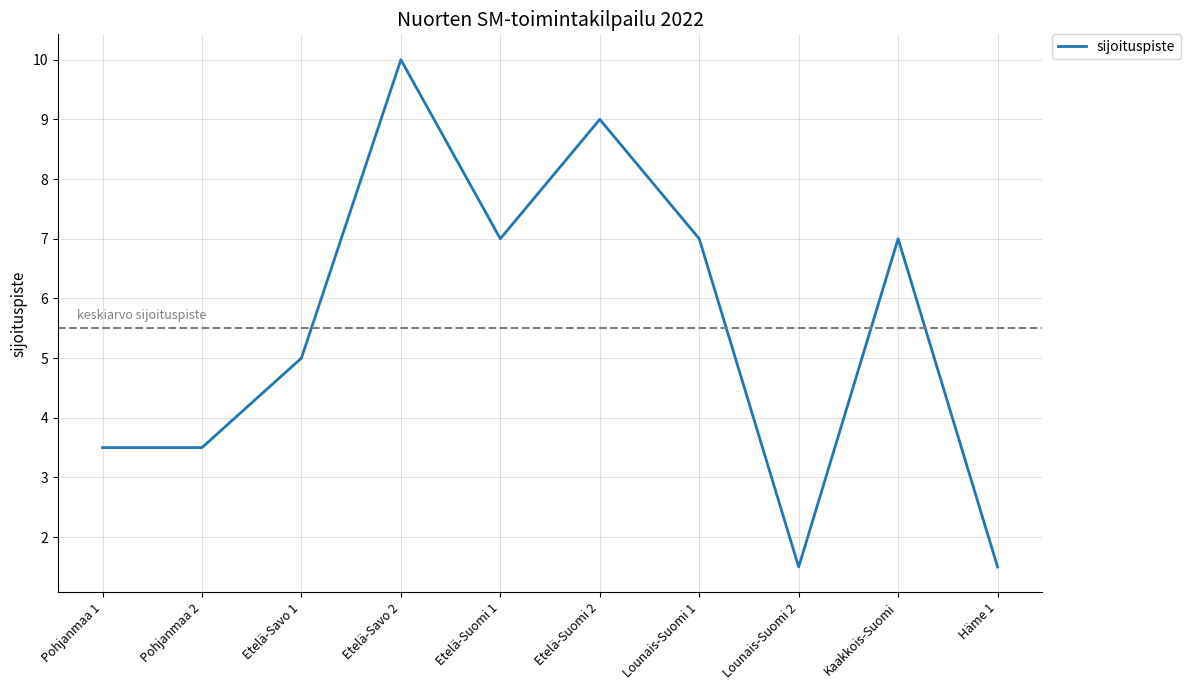

What position from the left is Kaakkois-Suomi?

9